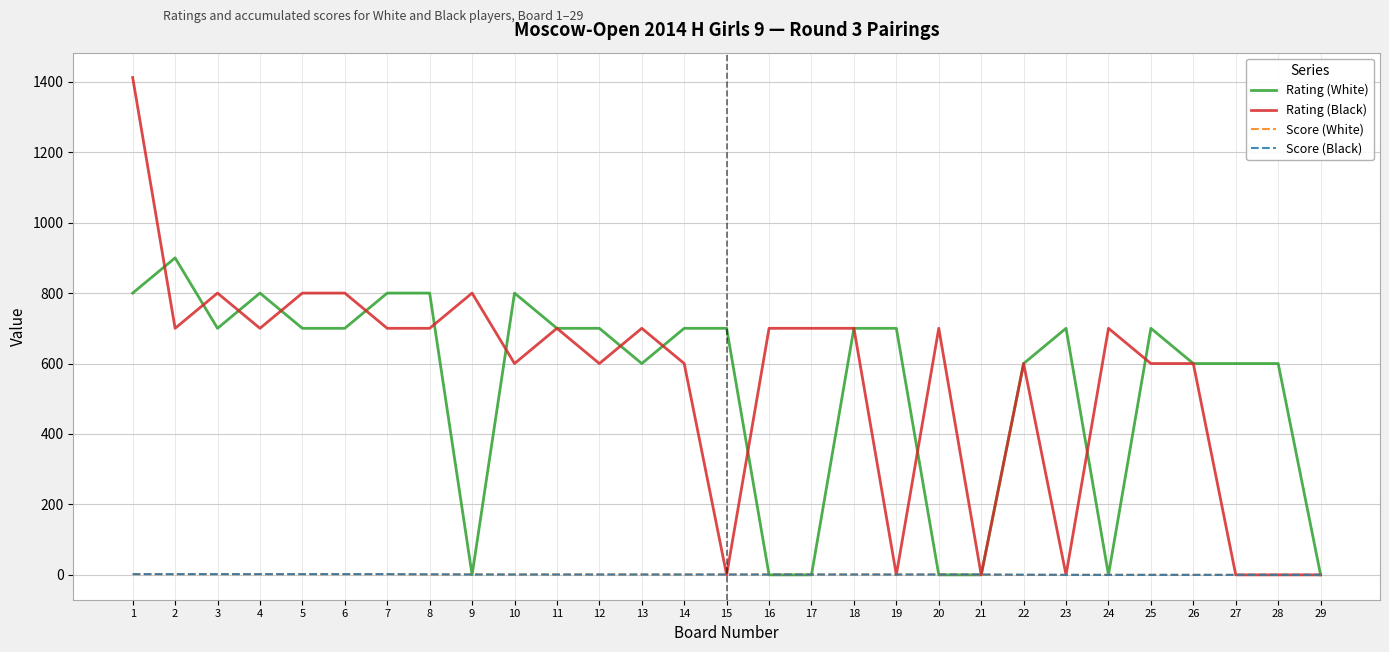

Which series has the widest spread of values?

Rating (Black)